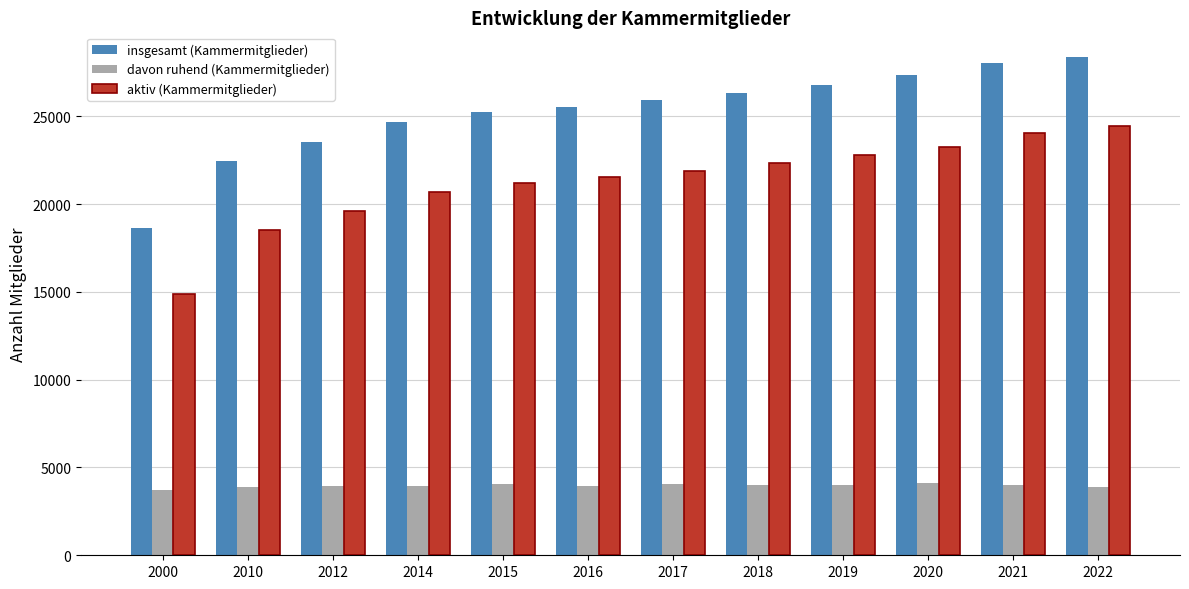

How many data points in davon ruhend (Kammermitglieder) are less than 3976?

6